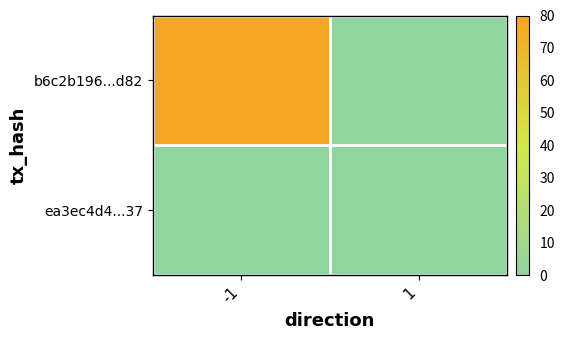

List the series in order of their overall mean, lowest first.

ea3ec4d4...37, b6c2b196...d82